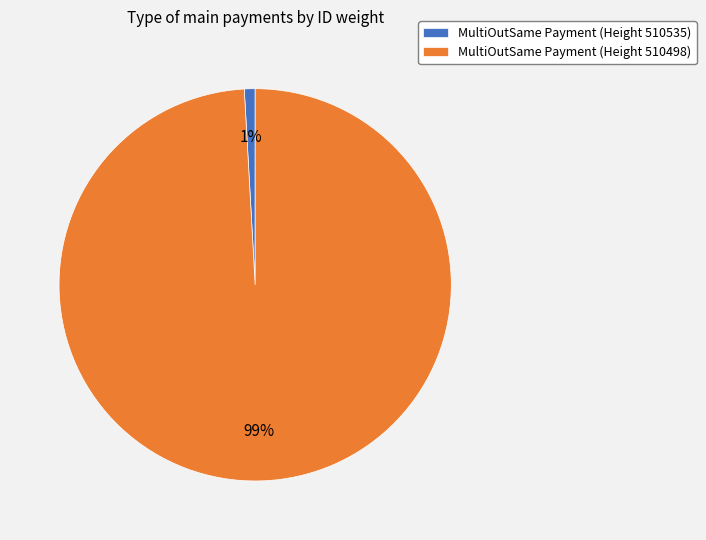

Which has a higher value, MultiOutSame Payment (Height 510498) or MultiOutSame Payment (Height 510535)?

MultiOutSame Payment (Height 510498)